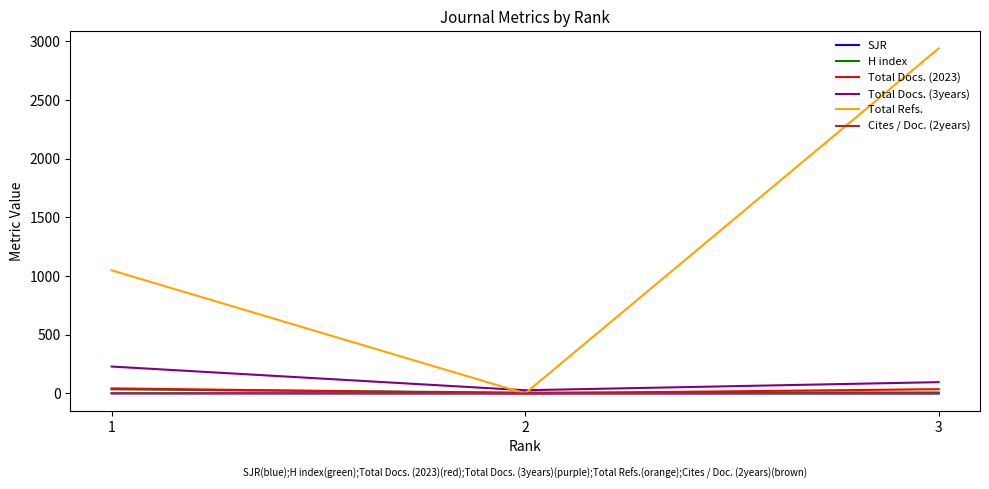

Which series has the widest spread of values?

Total Refs.